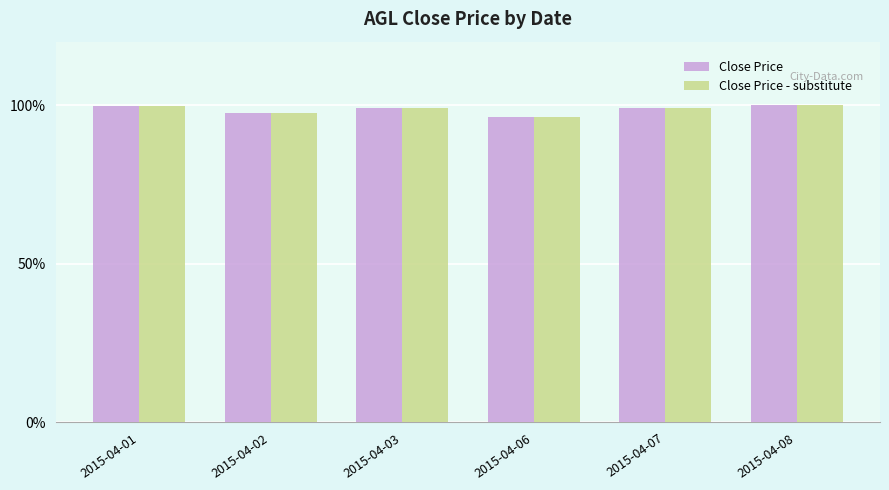

The value of Close Price - substitute at 2015-04-01 is 99.9. True or false?

True